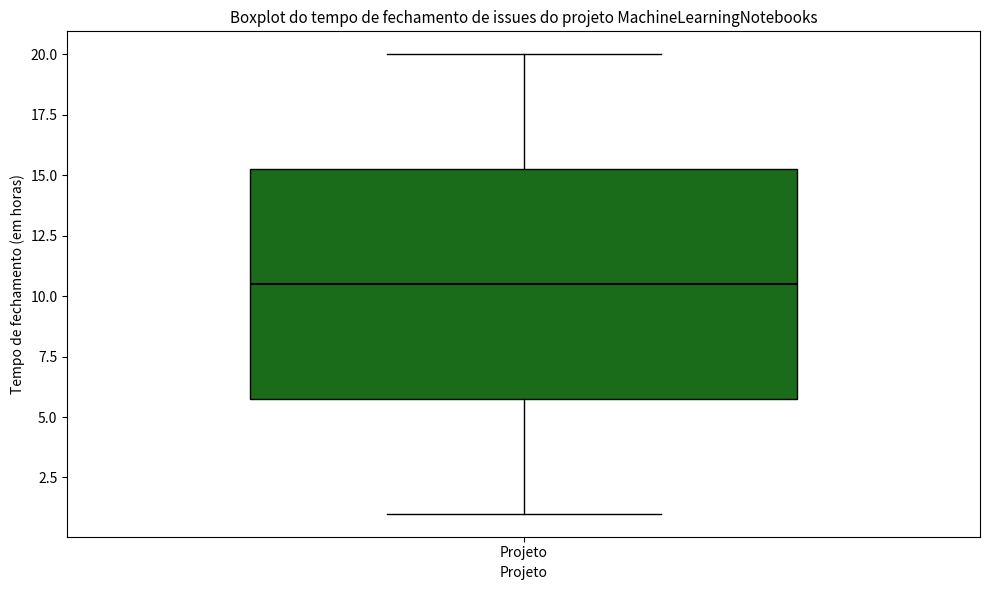

Where is the lower edge of the box for Projeto on the y-axis? The values are not printed on the chart, so give them approximately, as read against the axis.

6.0